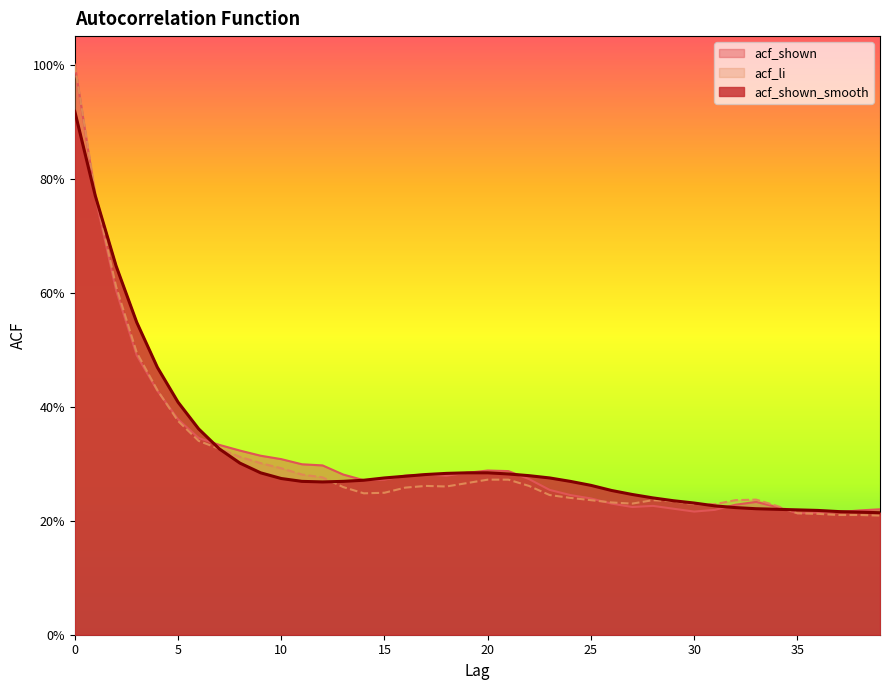

What is the difference between the maximum and second lowest values in the acf_shown_smooth series?

0.7